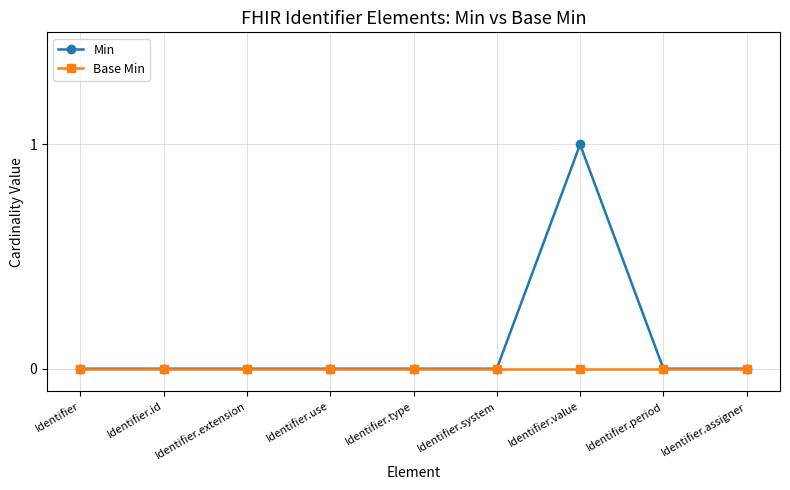

At which category is the sum across all series the highest?

Identifier.value